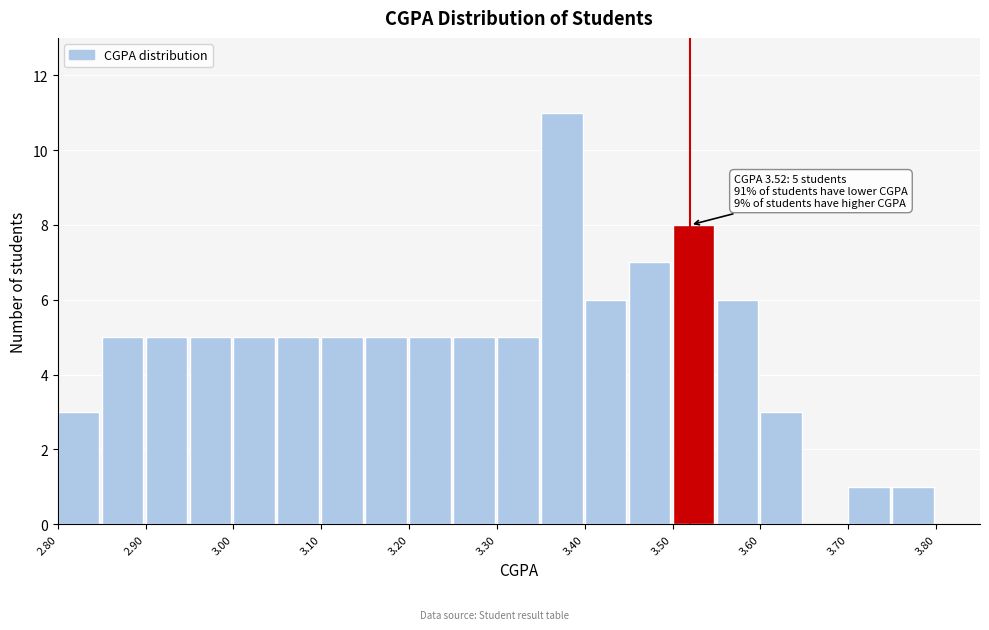

Over which range of the x-axis is the bar tallest?

3.35 to 3.40